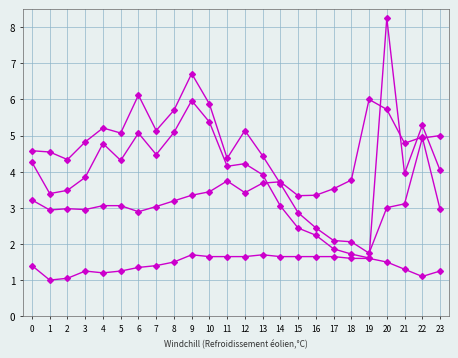

How many lines are shown in the chart?

4